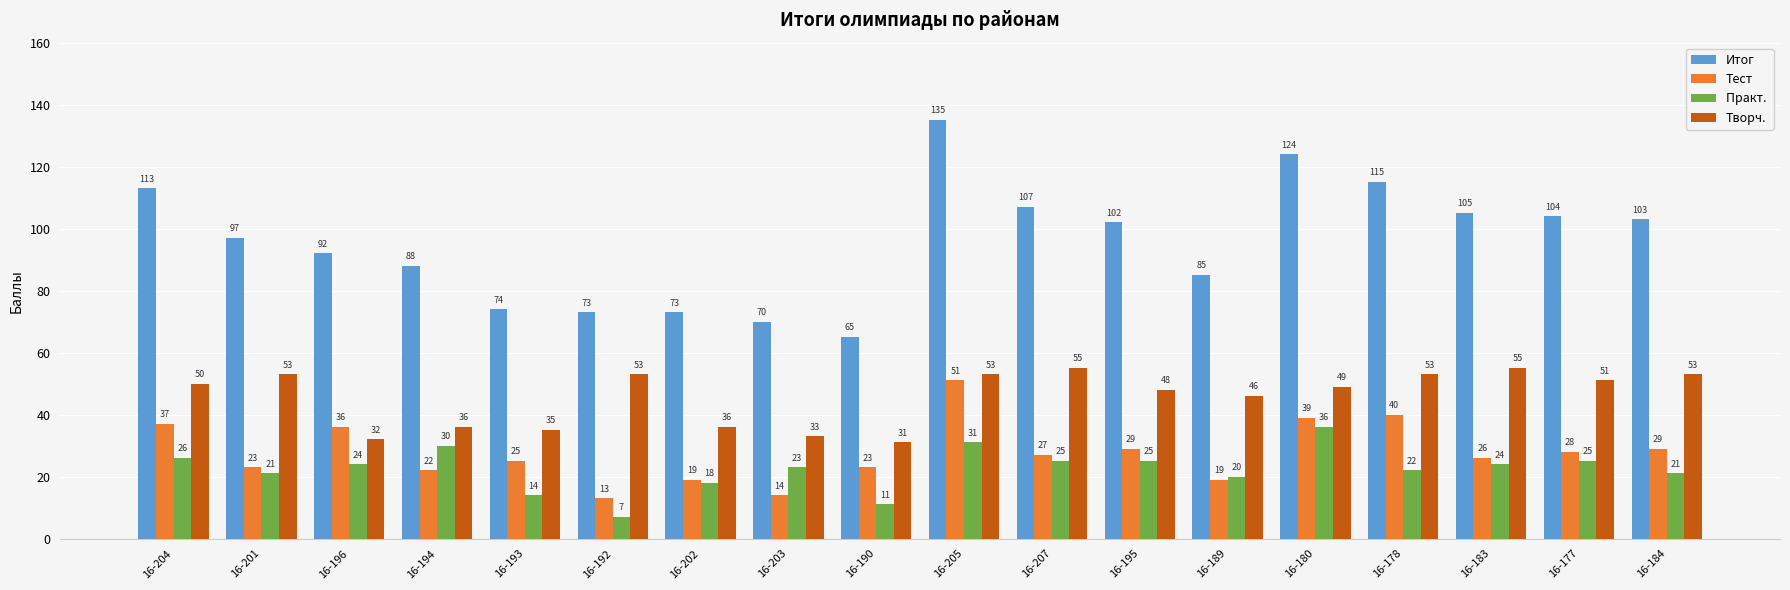

How many distinct data groups are displayed?

4